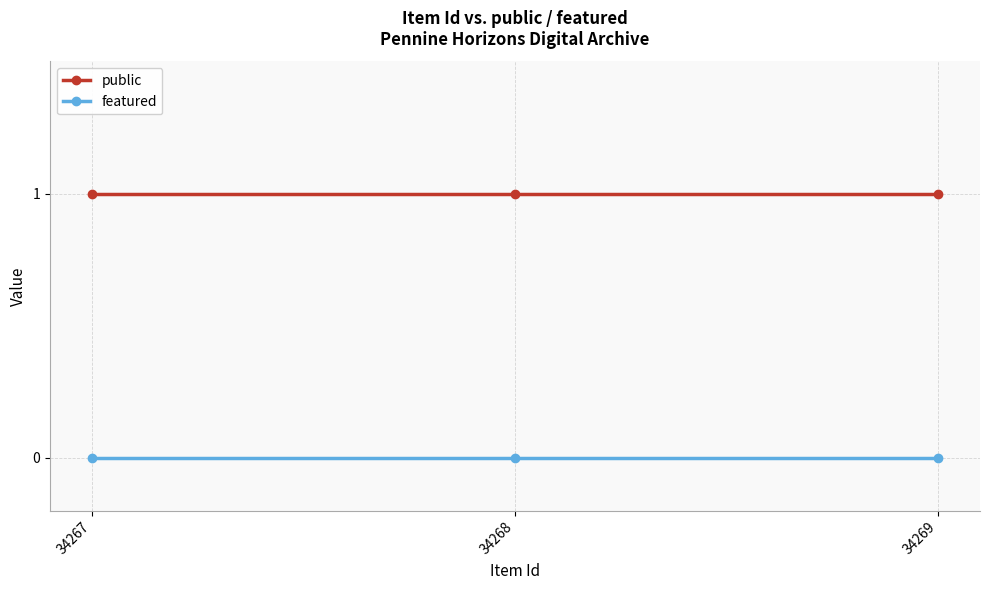

Reading left to right, transcribe all the data shown in this chart.

public: 34267=1	34268=1	34269=1
featured: 34267=0	34268=0	34269=0